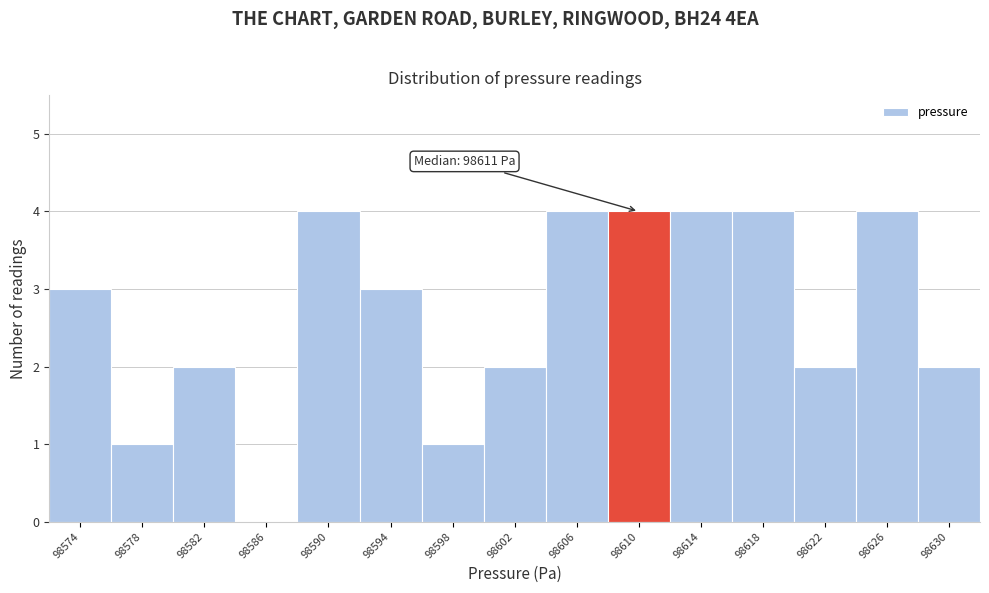

Reading left to right, extract all data points from this chart.

98574=3	98578=1	98582=2	98586=0	98590=4	98594=3	98598=1	98602=2	98606=4	98610=4	98614=4	98618=4	98622=2	98626=4	98630=2